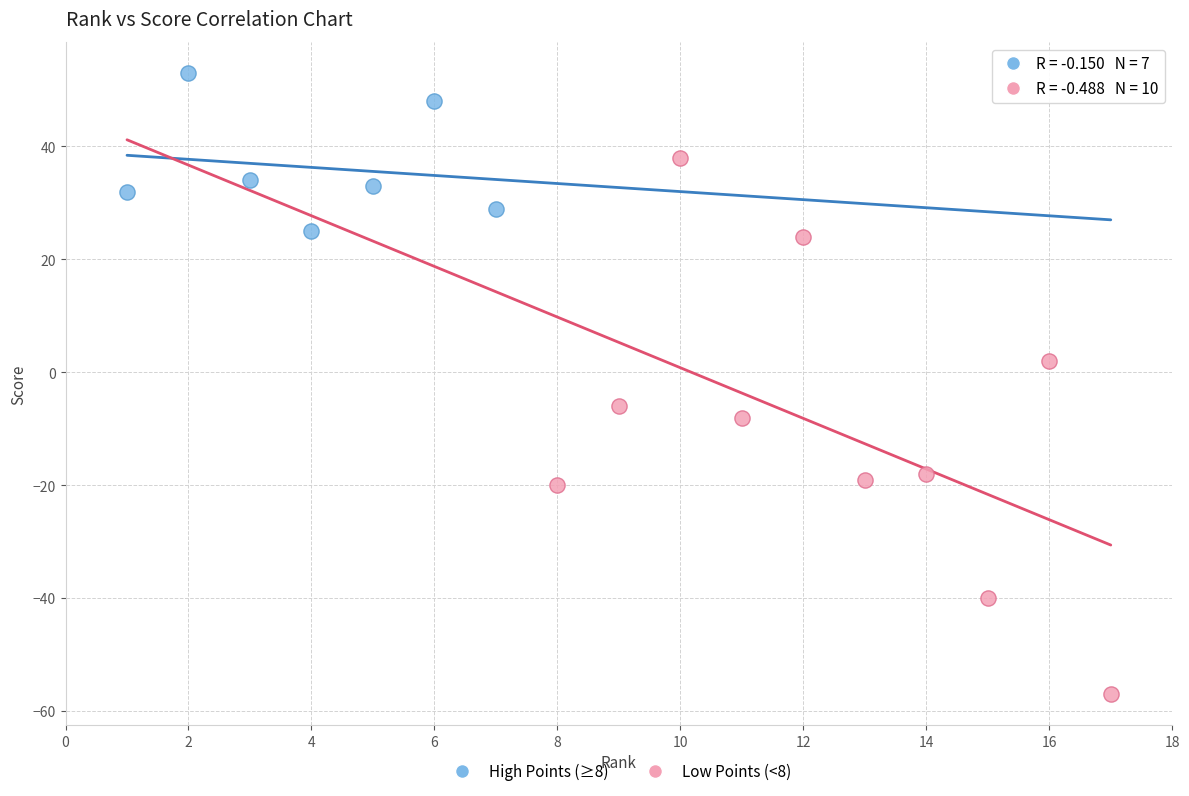

Which series contains the lowest Y value?

Low Points (<8)